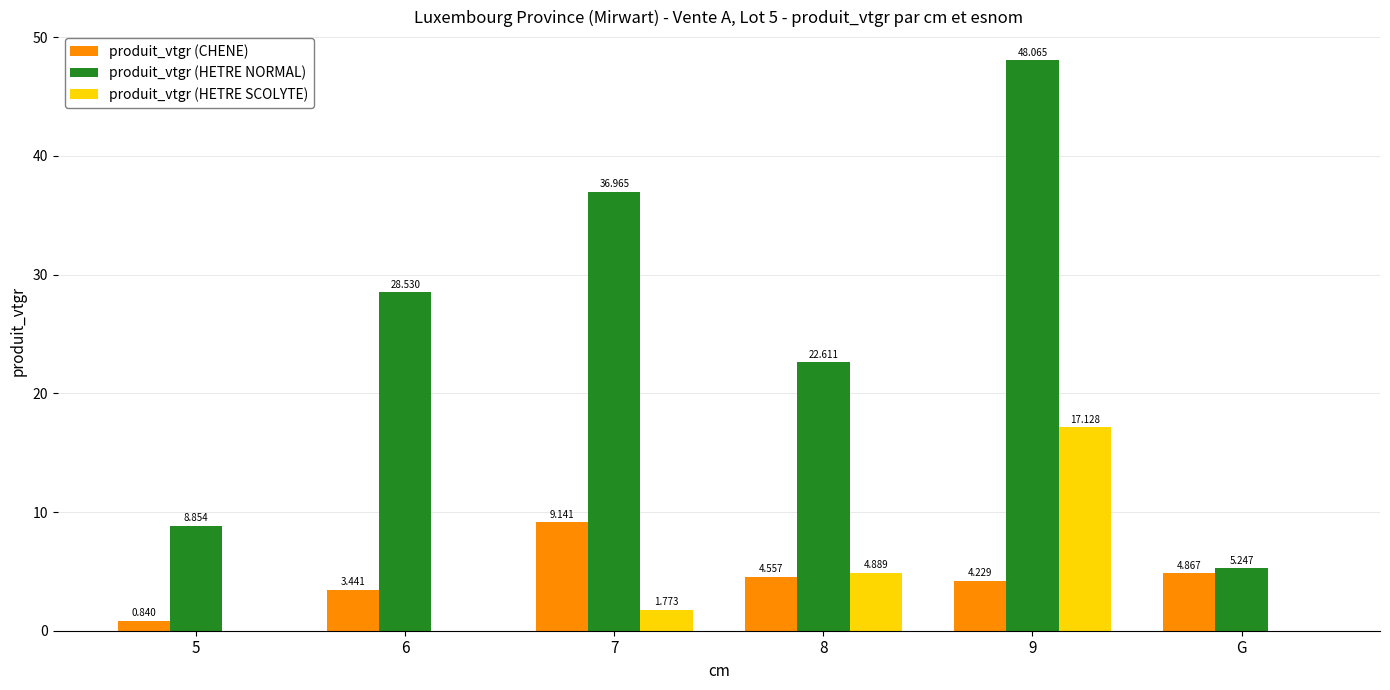

At which label does produit_vtgr (CHENE) reach its peak?

7